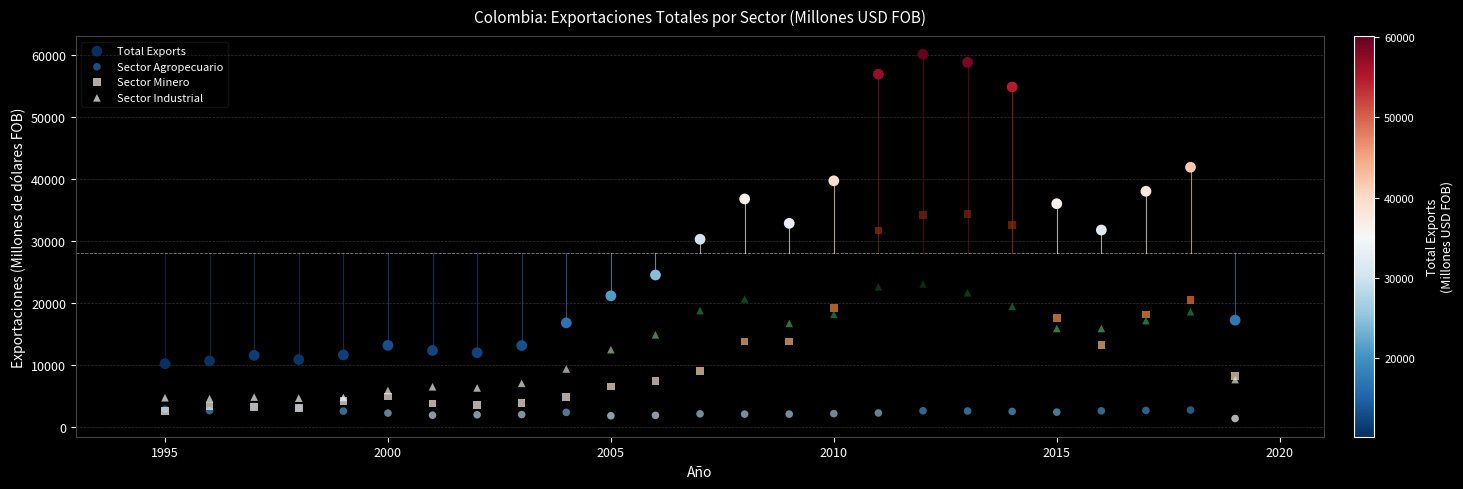

Which series reaches the minimum Y coordinate?

Sector Agropecuario